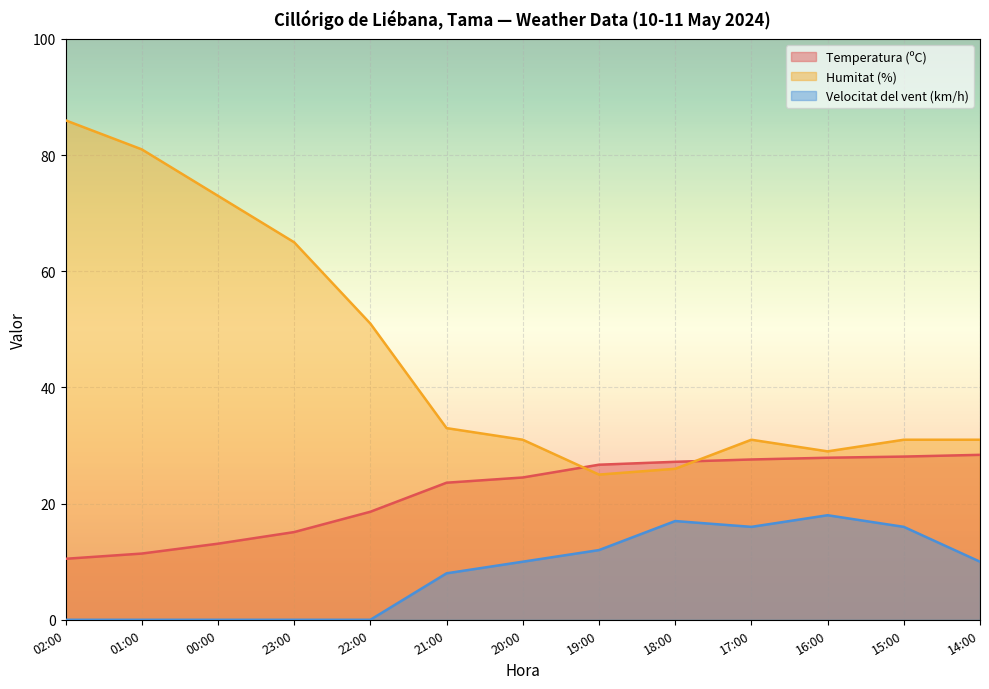

In Velocitat del vent (km/h), how many points are higher than both neighbors (excluding endpoints)?

2